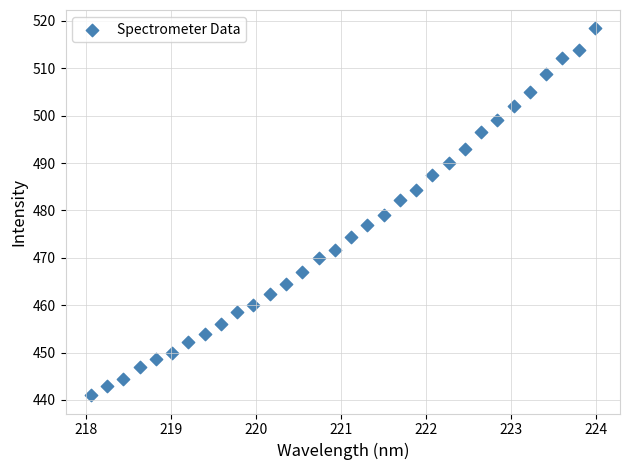

What is the range of Y values (max minus min)?

77.4